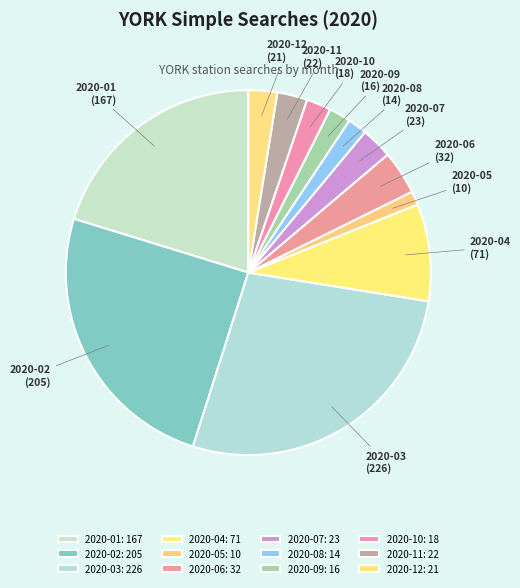

Combined, do 2020-01 and 2020-07 account for over 50%?

No